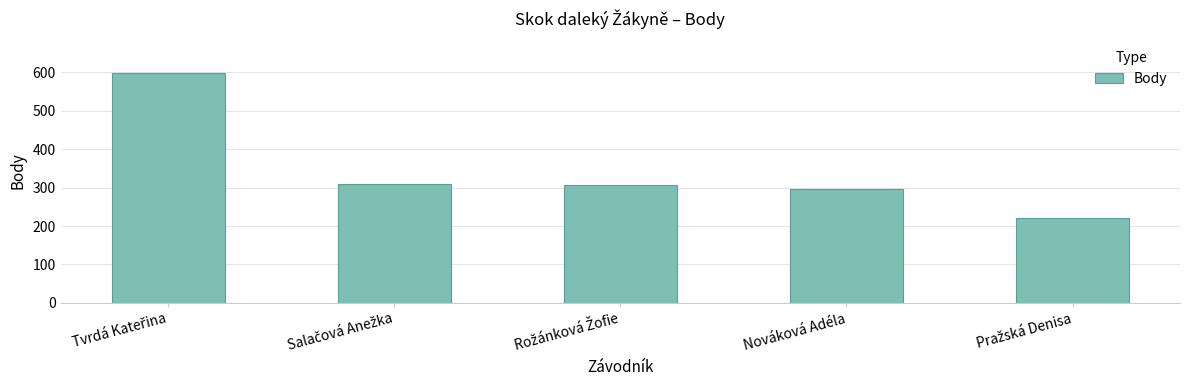

What is the sum of all values?

1732